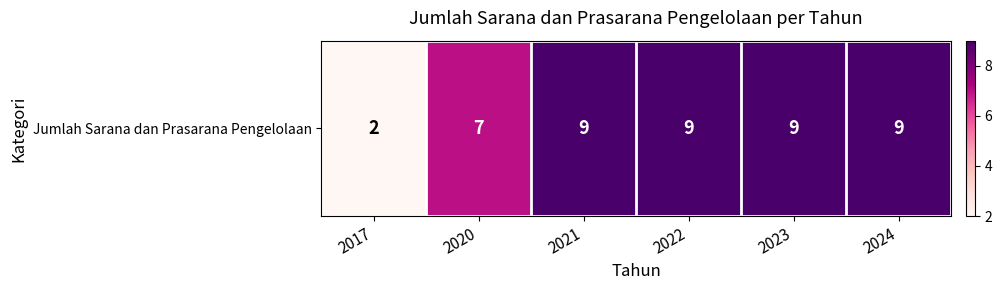

How many data points does each series have?

6